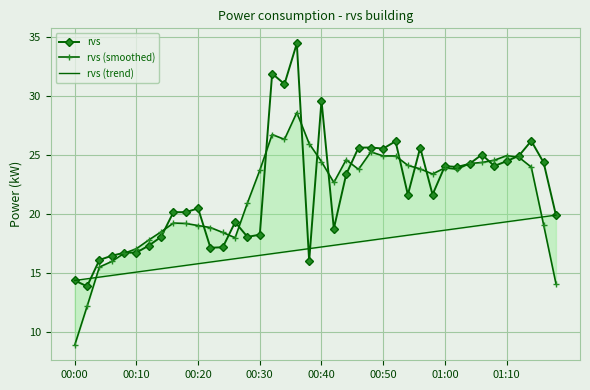

What is the difference between the maximum and second lowest values in the rvs series?

20.1